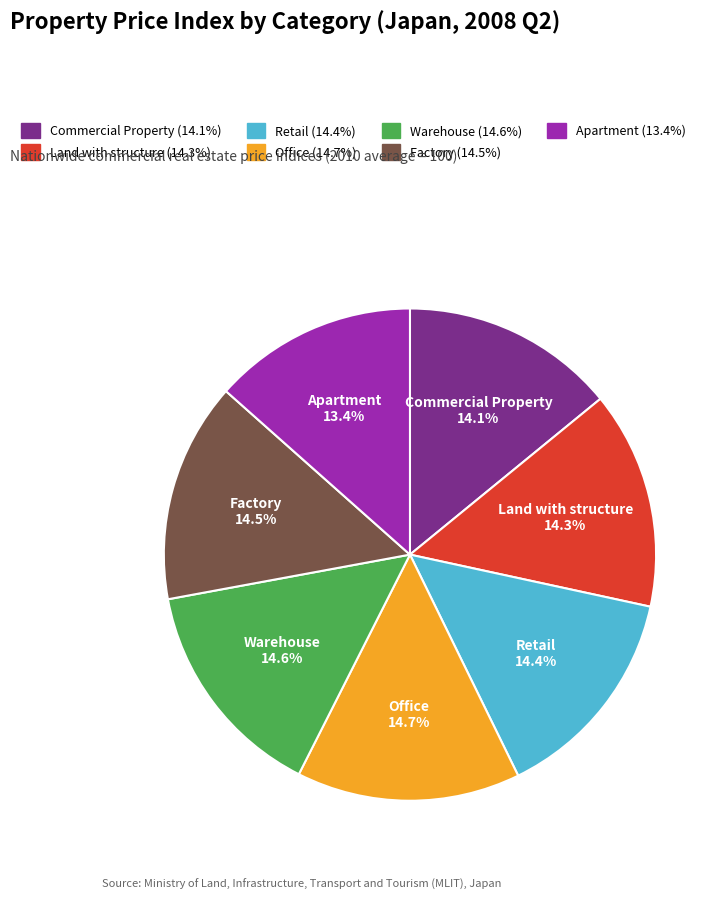

Is it true that Retail is 29% of the pie?

False